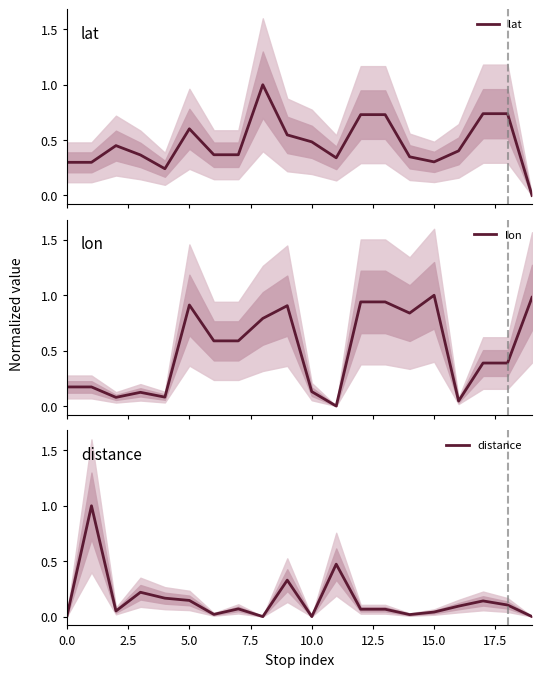

Reading left to right, extract all data points from this chart.

lat: 0.3	0.3	0.5	0.4	0.2	0.6	0.4	0.4	1.0	0.5	0.5	0.3	0.7	0.7	0.3	0.3	0.4	0.7	0.7	0.0
lon: 0.2	0.2	0.1	0.1	0.1	0.9	0.6	0.6	0.8	0.9	0.1	0.0	0.9	0.9	0.8	1.0	0.0	0.4	0.4	1.0
distance: 0.0	1.0	0.1	0.2	0.2	0.1	0.0	0.1	0.0	0.3	0.0	0.5	0.1	0.1	0.0	0.0	0.1	0.1	0.1	0.0